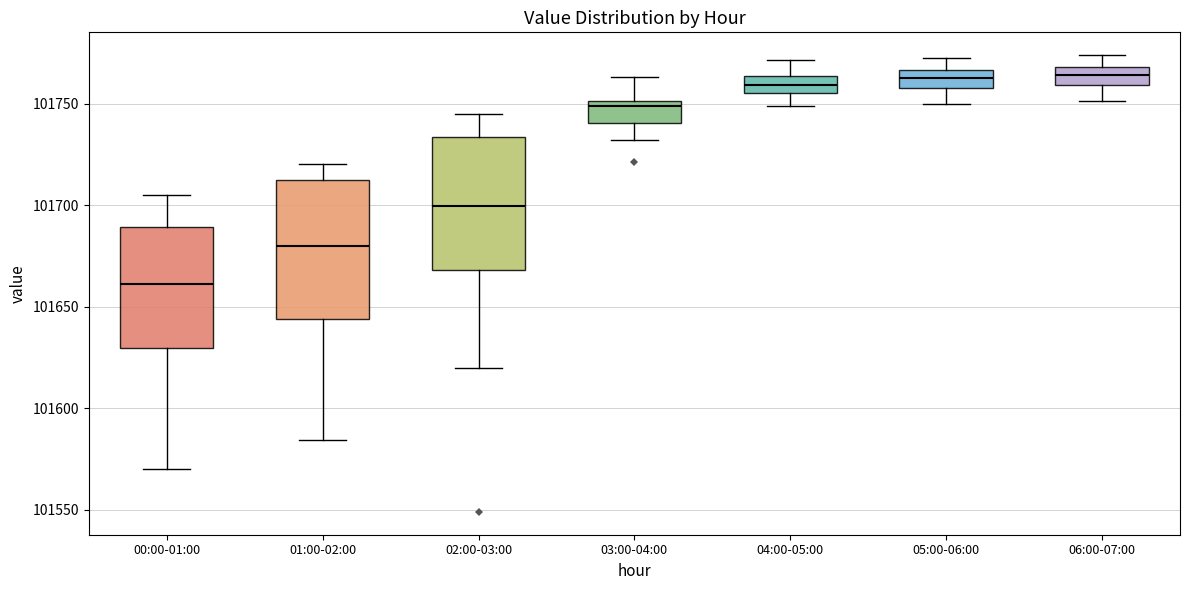

Reading left to right, read every box against the y-axis: the position of its median line, the range the box covers, and the ends of its whiskers. The values are not printed on the chart, so give them approximately, as read against the axis.

00:00-01:00: median 101660, box 101630 to 101690, whiskers 101570 to 101705
01:00-02:00: median 101680, box 101645 to 101715, whiskers 101585 to 101720
02:00-03:00: median 101700, box 101670 to 101735, whiskers 101620 to 101745
03:00-04:00: median 101750 (just below the box's upper edge), box 101740 to 101750, whiskers 101730 to 101765
04:00-05:00: median 101760, box 101755 to 101765, whiskers 101750 to 101770
05:00-06:00: median 101765 (inside the box), box 101760 to 101765, whiskers 101750 to 101775
06:00-07:00: median 101765, box 101760 to 101770, whiskers 101750 to 101775